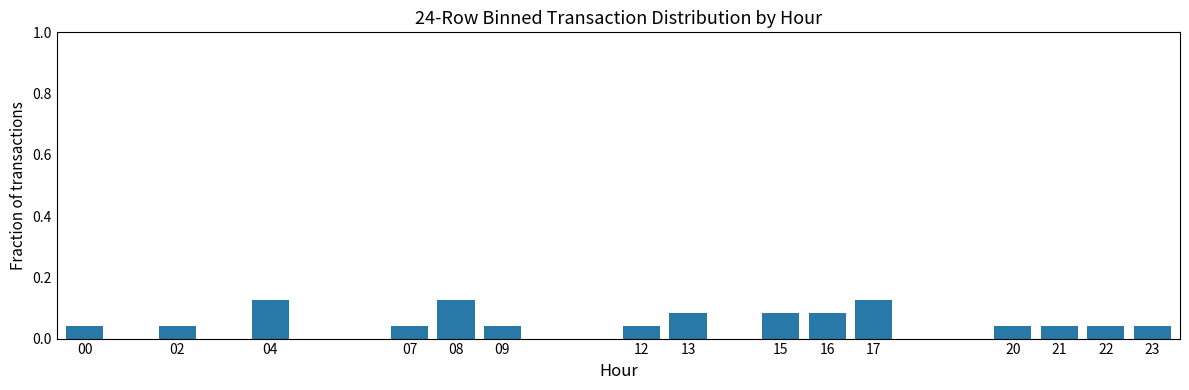

Count the values in the range 0 to 1.

24